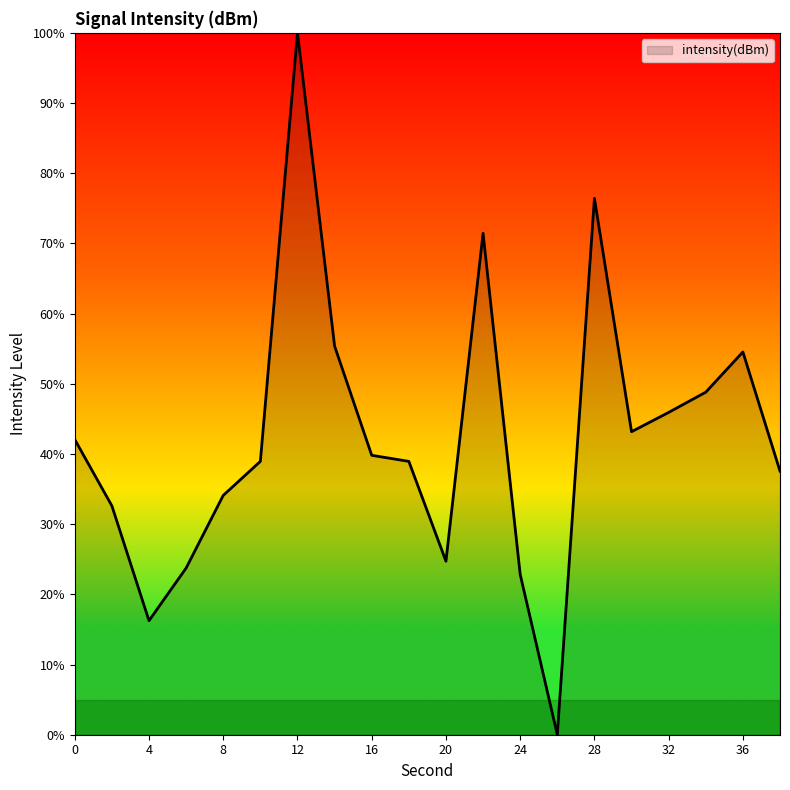

Reading right to left, extract all data points from this chart.

37.6	54.5	48.8	45.9	43.2	76.4	0.0	22.8	71.4	24.7	38.9	39.8	55.4	100.0	38.9	34.1	23.7	16.2	32.6	42.1